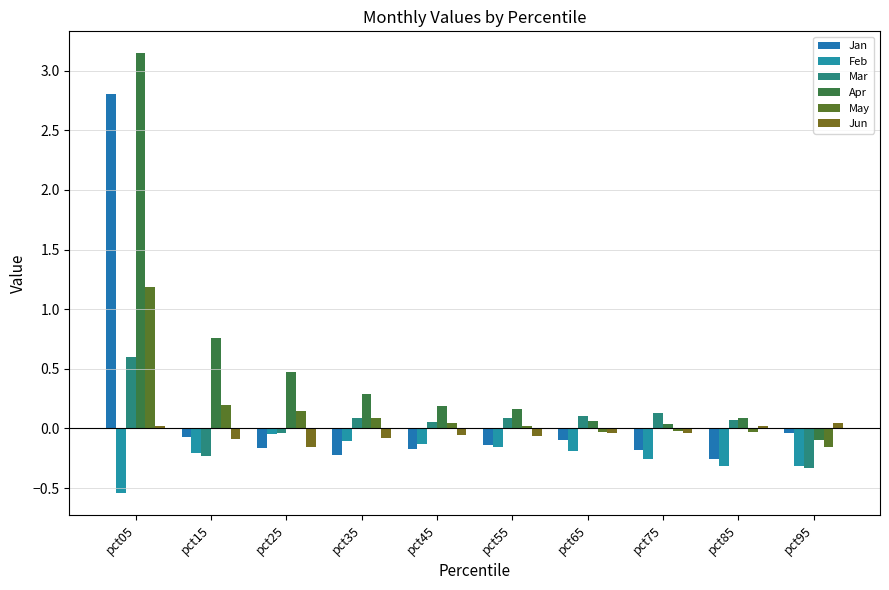

Count the number of categories in the chart.

10